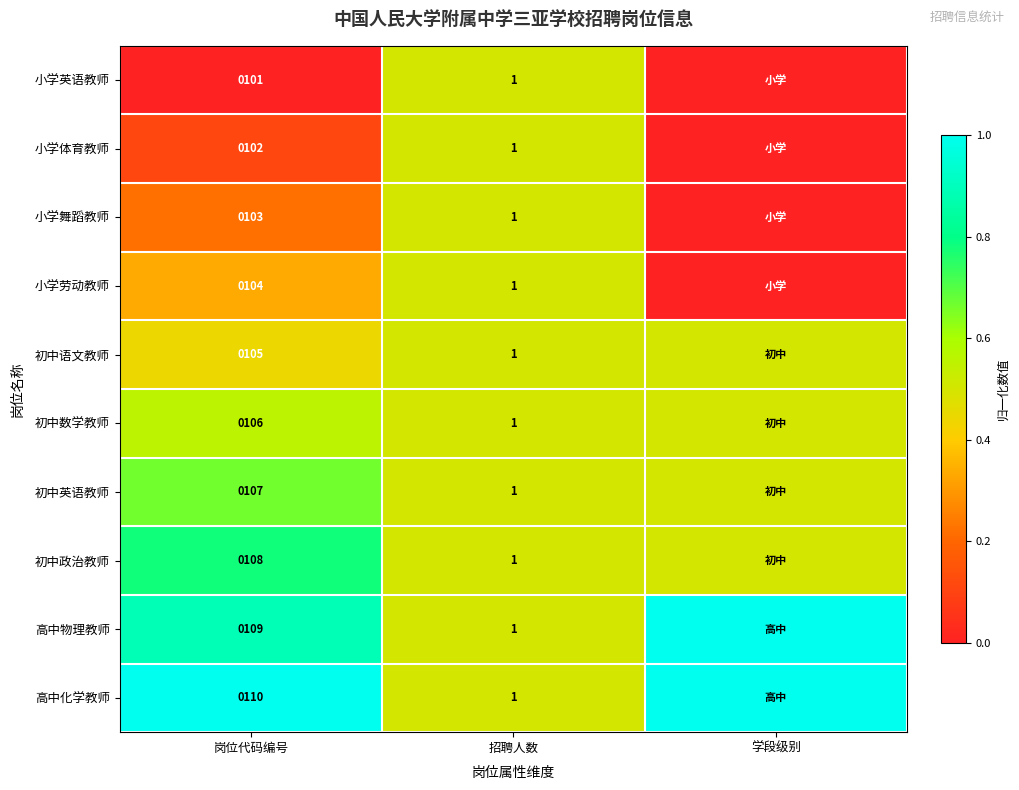

What is the difference between the highest and lowest values at 岗位代码编号?

9.0